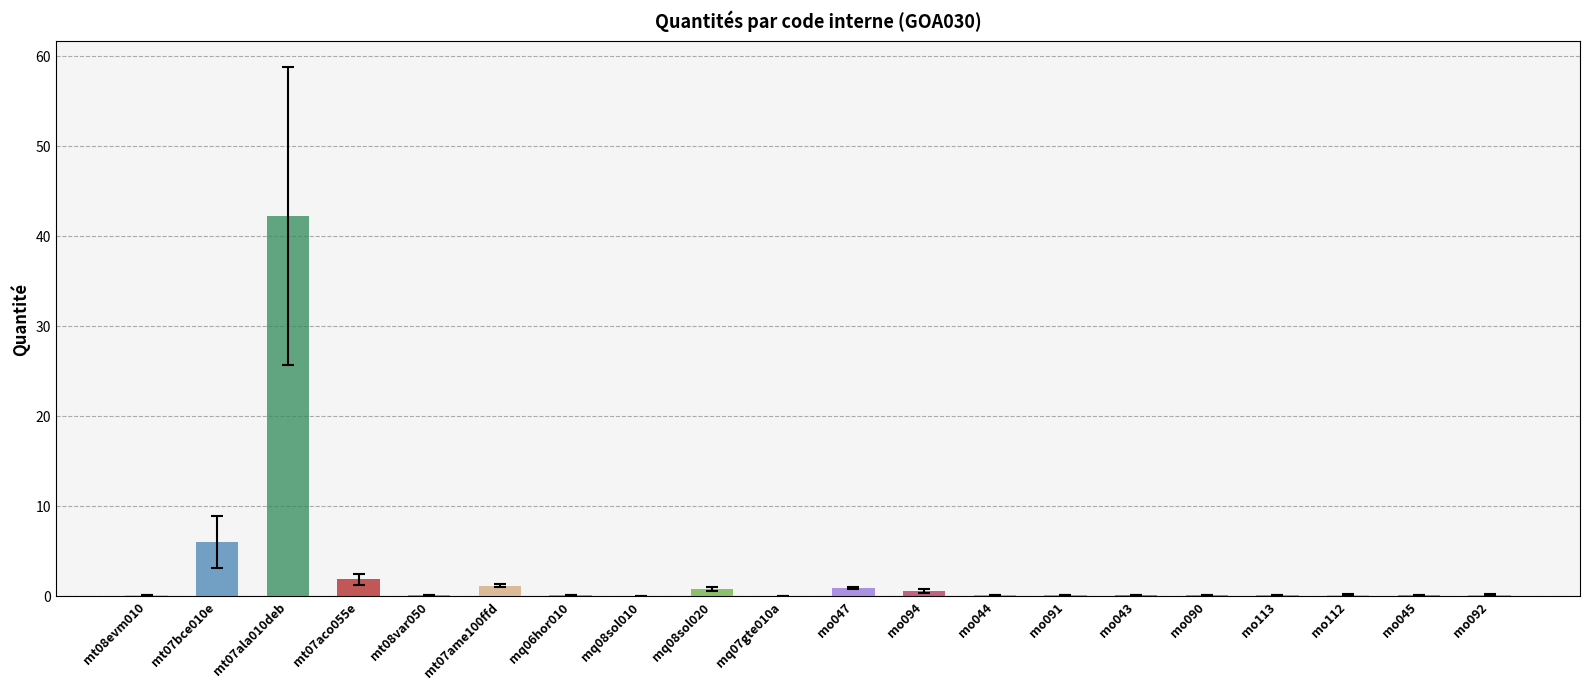

At which label is the value closest to 21?

mt07bce010e